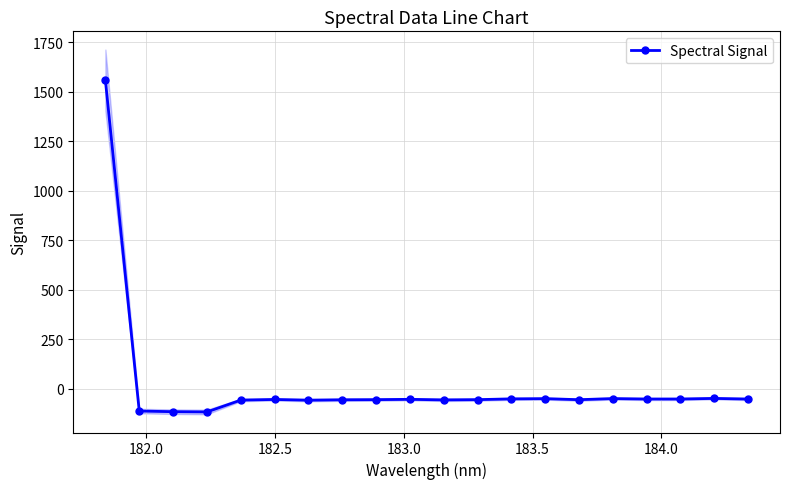

What is the highest value of the Spectral Signal series?

1557.3